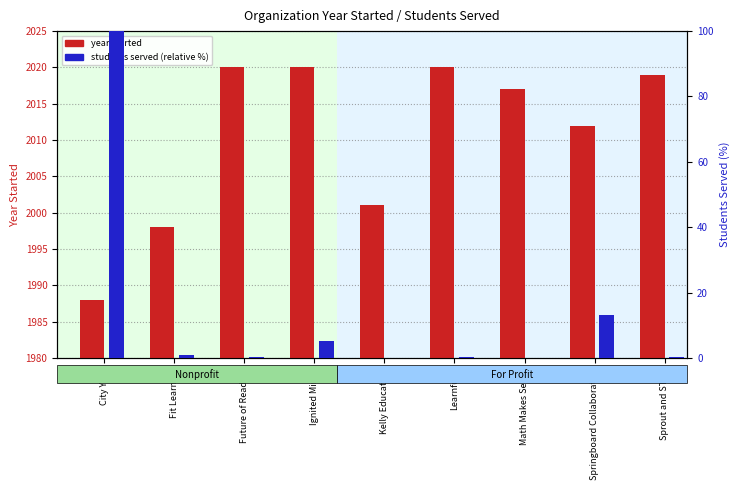

What is the difference between the second highest and minimum values in the students served (relative %) series?

13.2